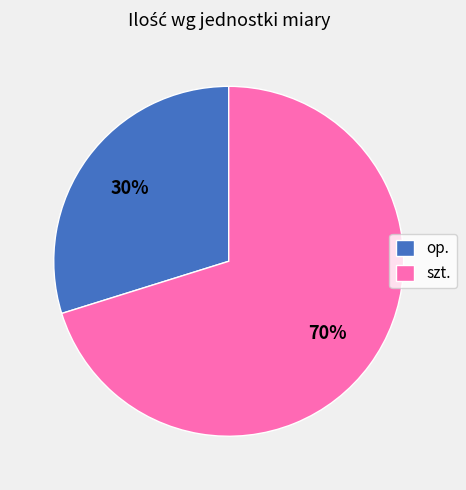

Rank the categories by value from highest to lowest.

szt., op.